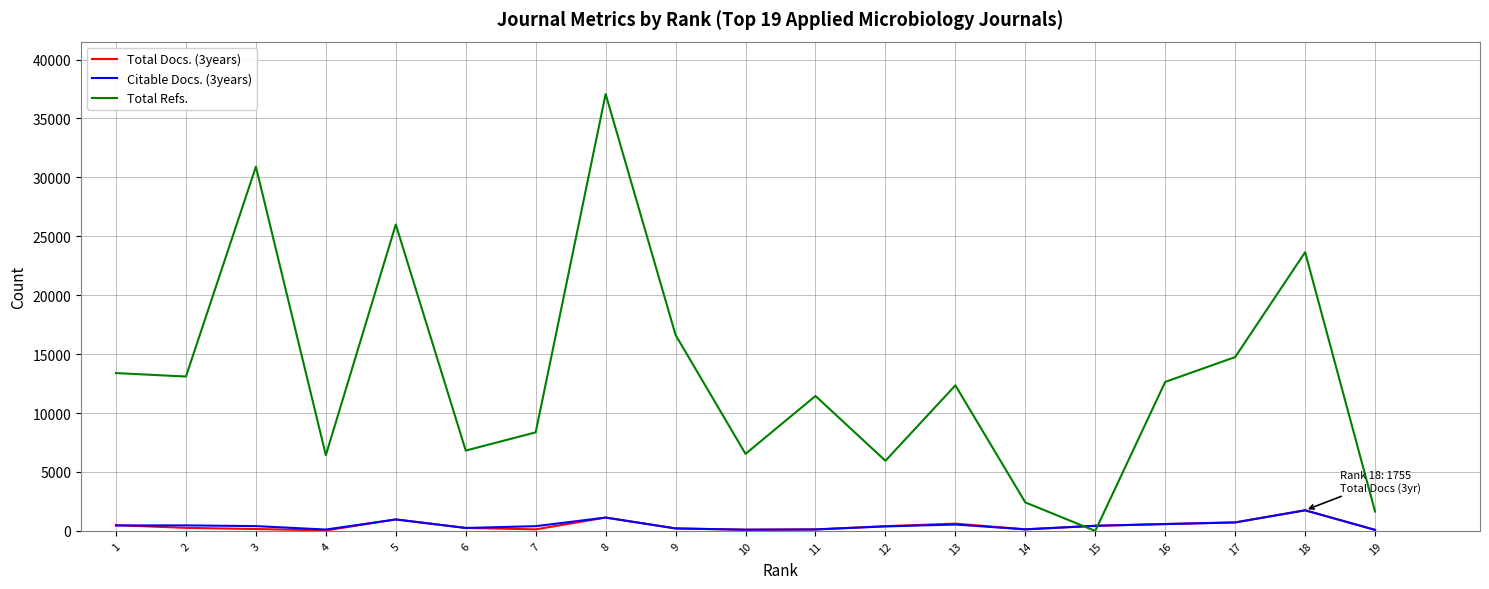

Which series has the largest total across all categories?

Total Refs.